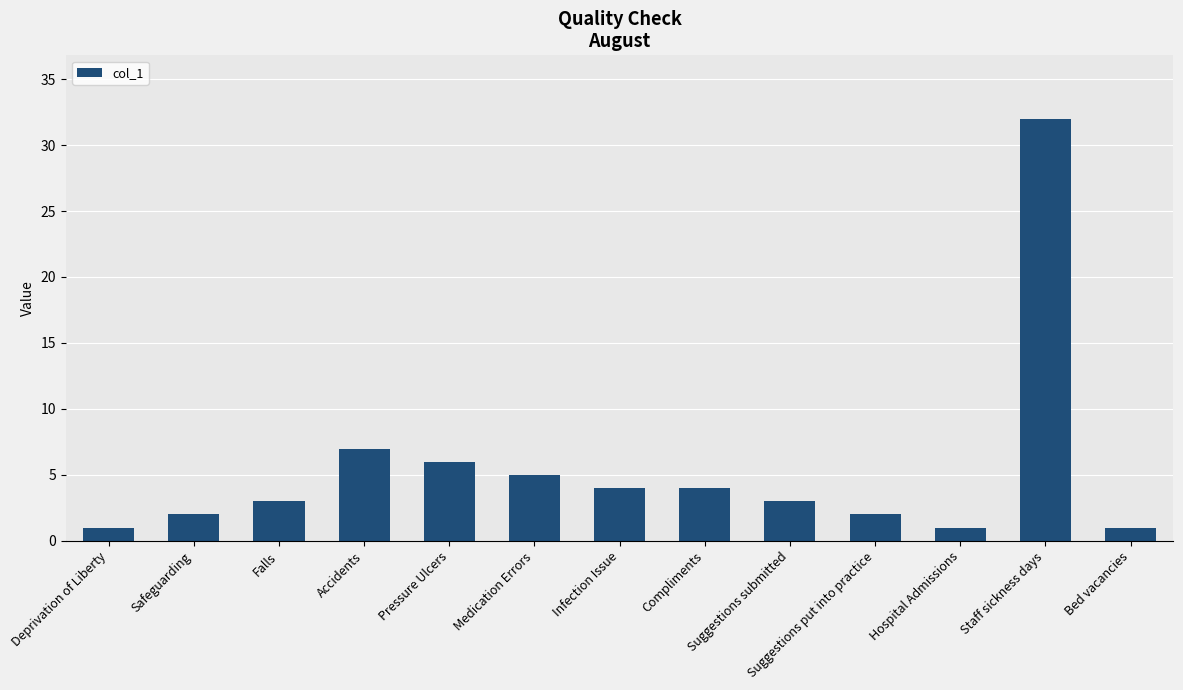

Between Infection Issue and Suggestions put into practice, which is larger?

Infection Issue